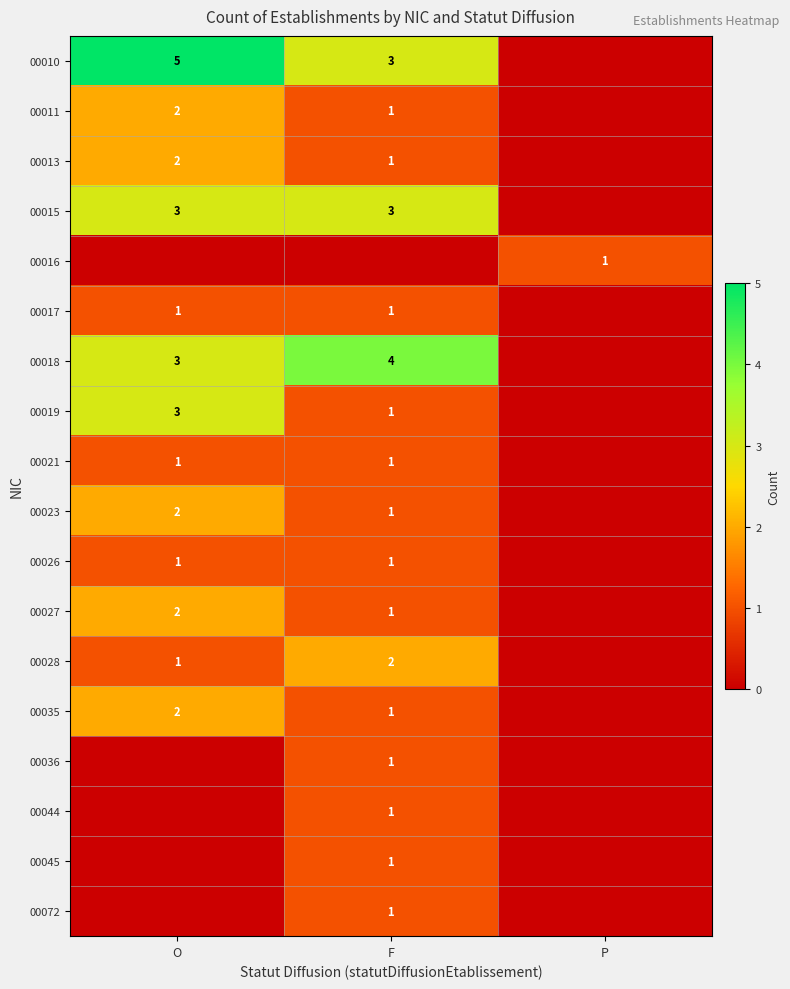

The 00019 series shows 3 at O. True or false?

True